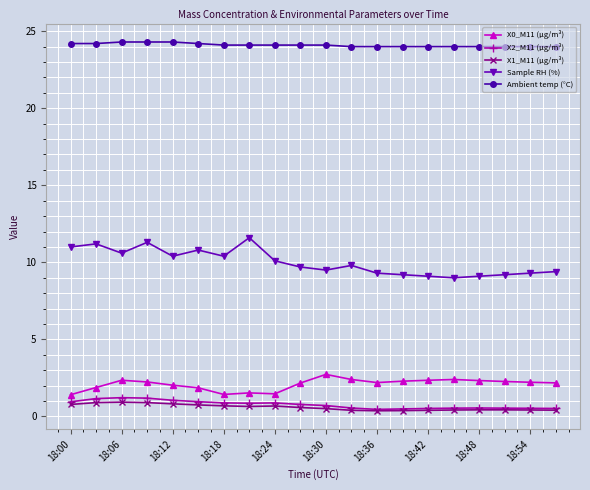

Which series has the largest total across all categories?

Ambient temp (°C)